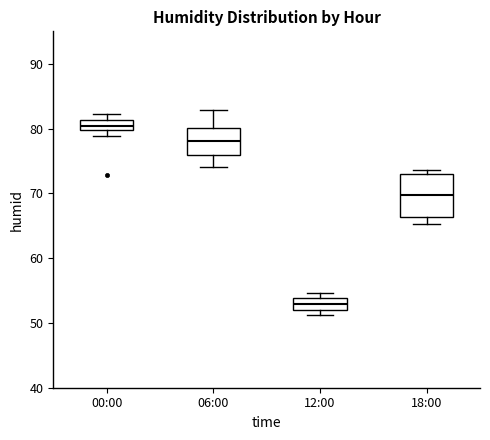

Reading left to right, read every box against the y-axis: the position of its median line, the range the box covers, and the ends of its whiskers. The values are not printed on the chart, so give them approximately, as read against the axis.

00:00: median 80 (inside the box), box 80 to 81, whiskers 79 to 82
06:00: median 78, box 76 to 80, whiskers 74 to 83
12:00: median 53, box 52 to 54, whiskers 51 to 55
18:00: median 70, box 66 to 73, whiskers 65 to 74